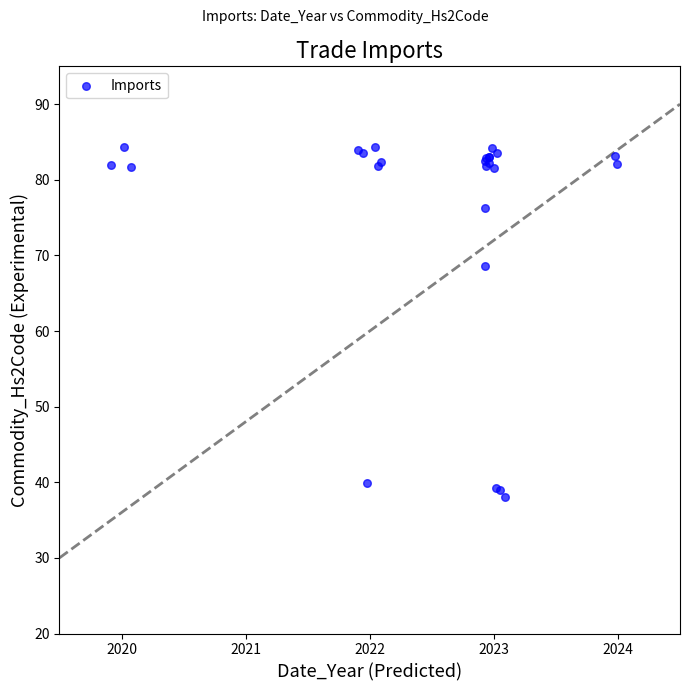

What Y value in the scatter plot is closest to 61?

68.6